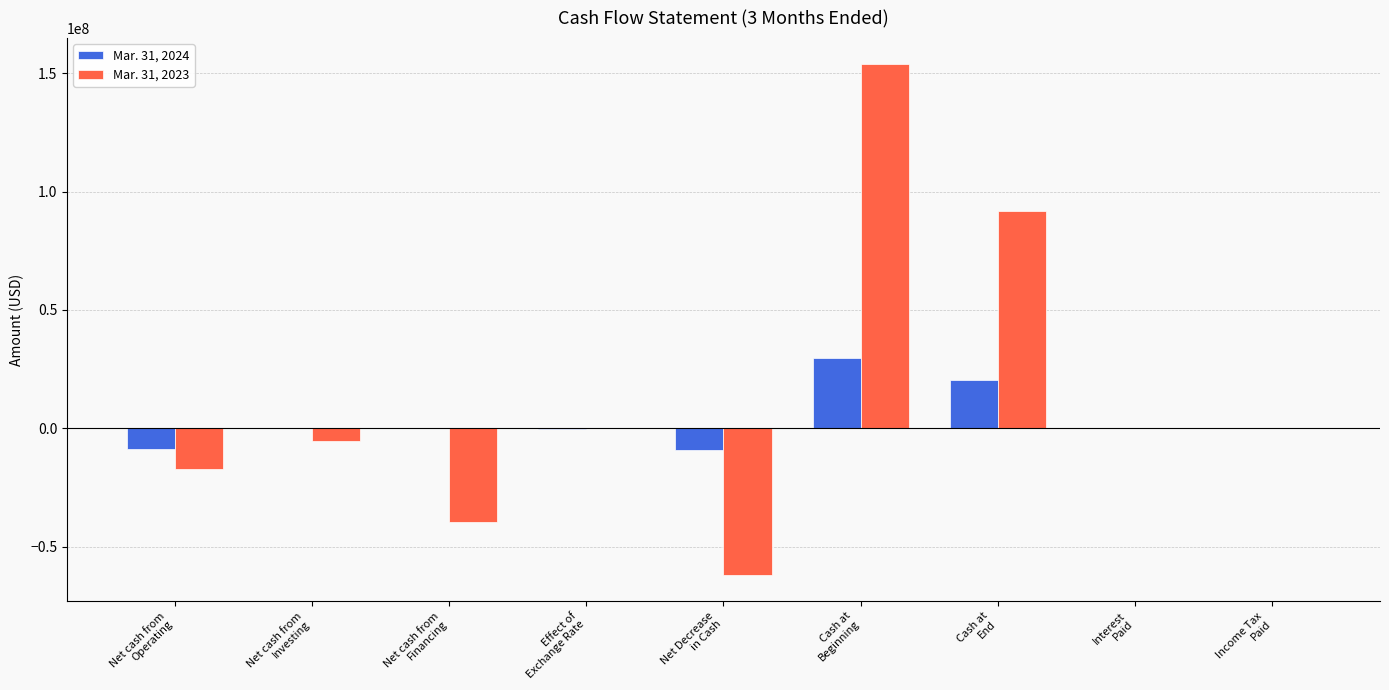

How many series are shown in this chart?

2